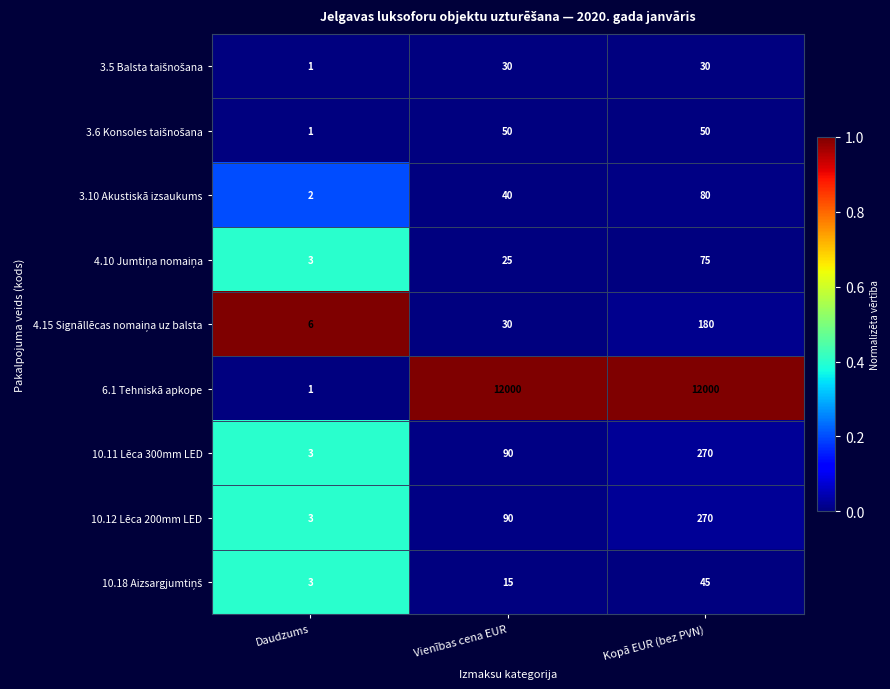

Is it true that 10.11 Lēca 300mm LED equals 3 at Daudzums?

True